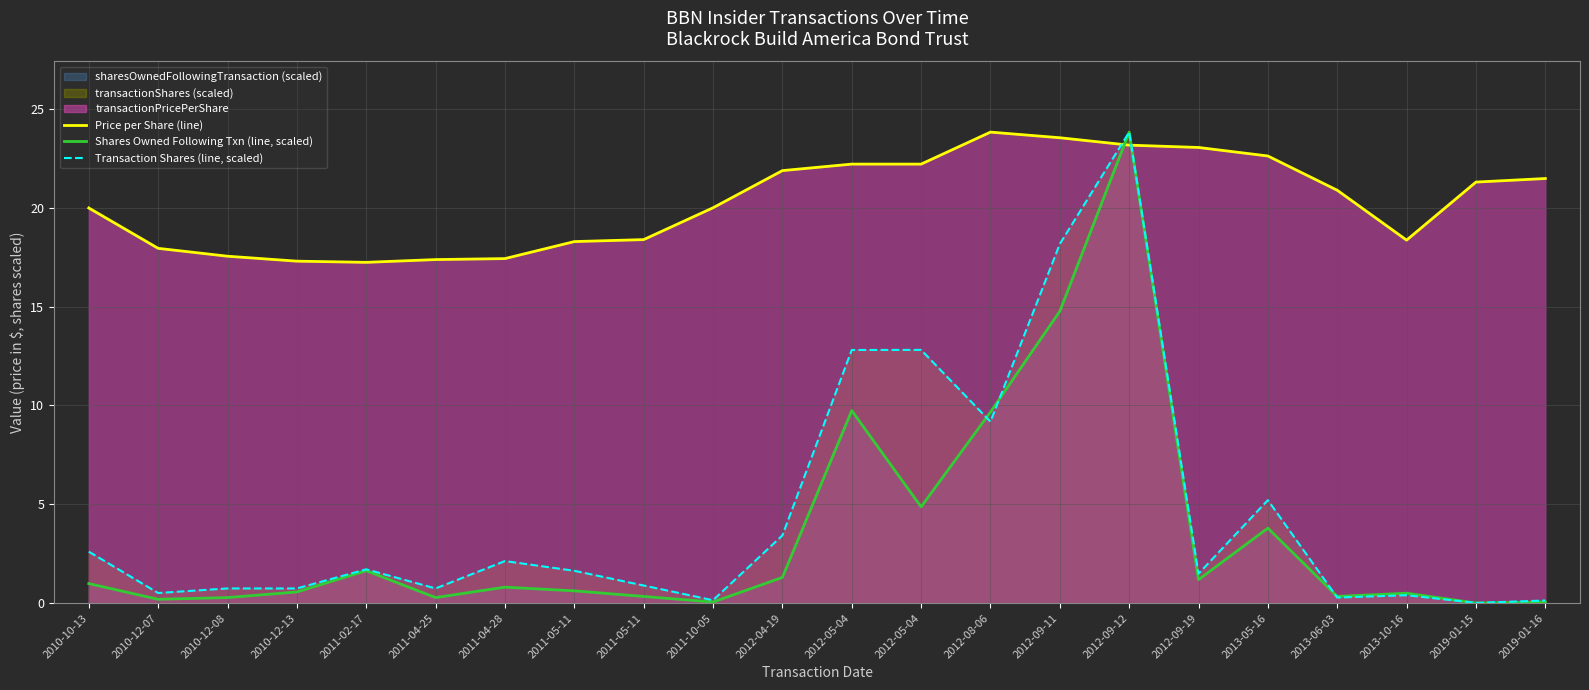

How many lines are shown in the chart?

3